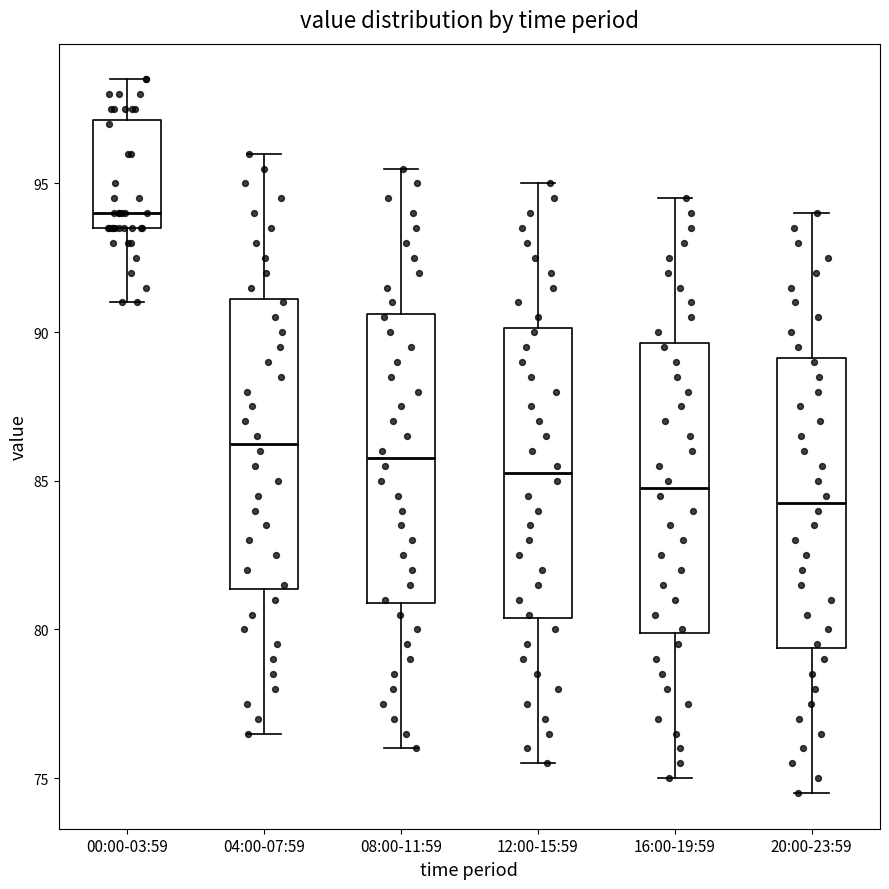

Reading left to right, read every box against the y-axis: the position of its median line, the range the box covers, and the ends of its whiskers. The values are not printed on the chart, so give them approximately, as read against the axis.

00:00-03:59: median 94.0, box 93.5 to 97.0, whiskers 91.0 to 98.5
04:00-07:59: median 86.5, box 81.5 to 91.0, whiskers 76.5 to 96.0
08:00-11:59: median 86.0, box 81.0 to 90.5, whiskers 76.0 to 95.5
12:00-15:59: median 85.5, box 80.5 to 90.0, whiskers 75.5 to 95.0
16:00-19:59: median 85.0, box 80.0 to 89.5, whiskers 75.0 to 94.5
20:00-23:59: median 84.5, box 79.5 to 89.0, whiskers 74.5 to 94.0